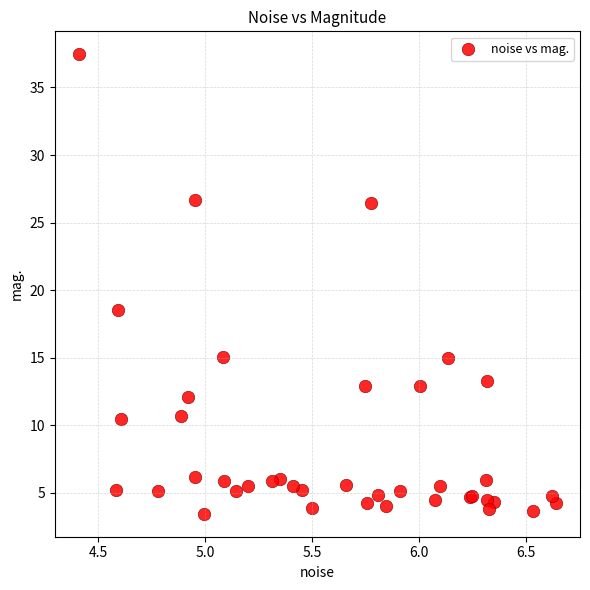

What Y value in the scatter plot is closest to 20?

18.6